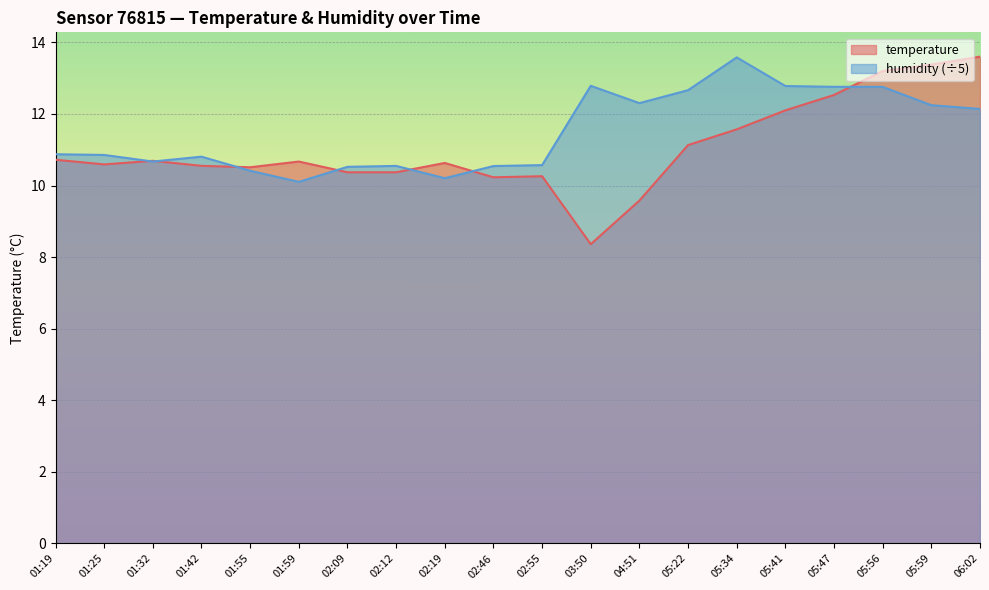

How many data points does each series have?

20